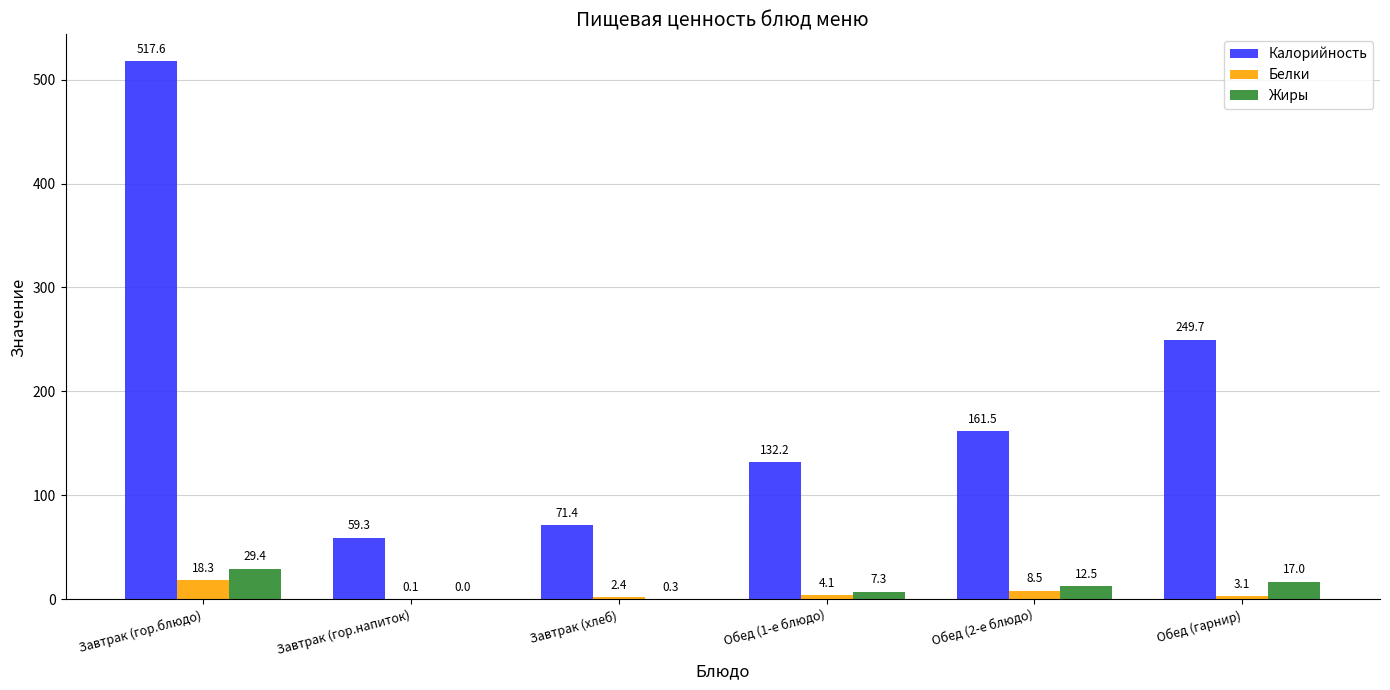

What is the spread (max minus min) of values at Завтрак (гор.напиток)?

59.3